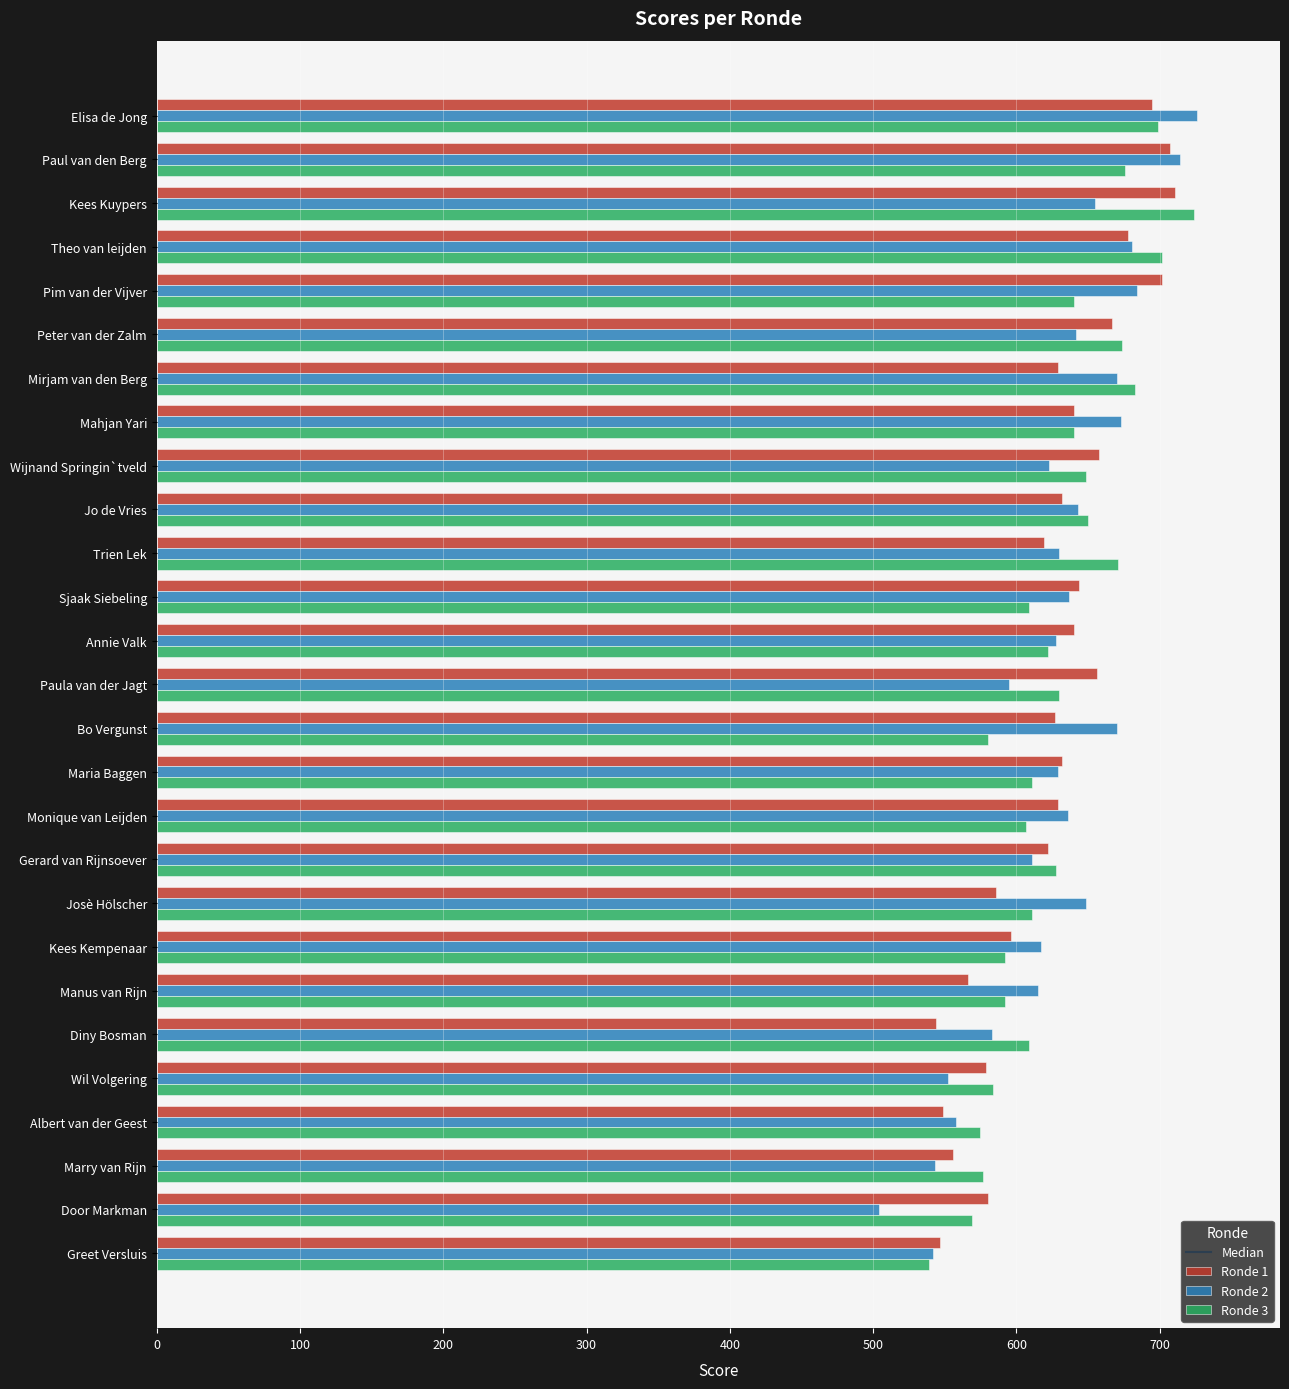

Is the value of Ronde 1 at Mahjan Yari greater than the value of Ronde 3 at Kees Kuypers?

No